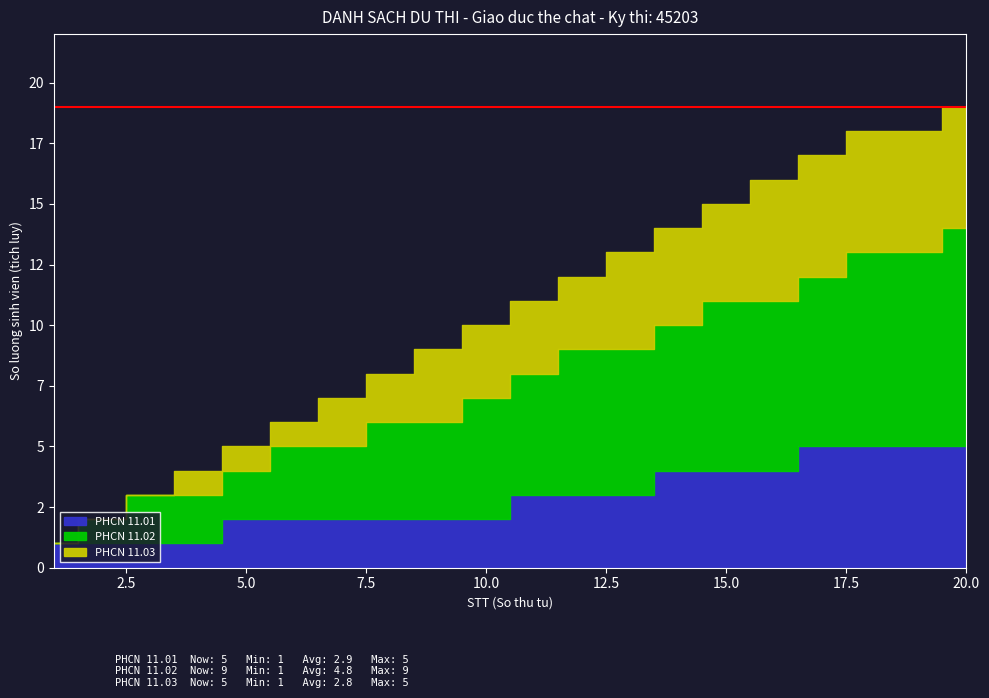

True or false: PHCN 11.01 and PHCN 11.02 cross at least once.

False